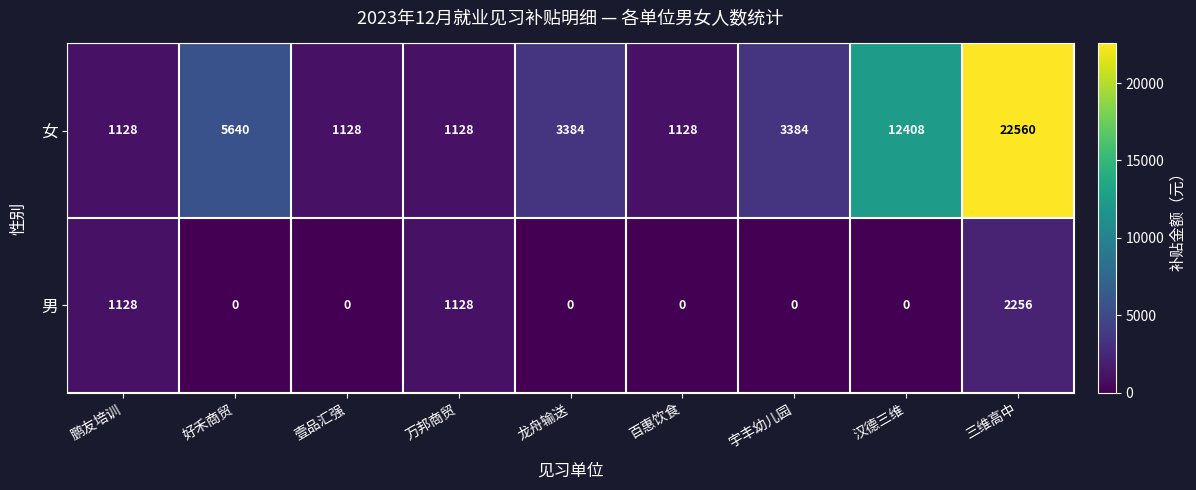

Between 好禾商贸 and 三维高中, which series saw the biggest shift?

女